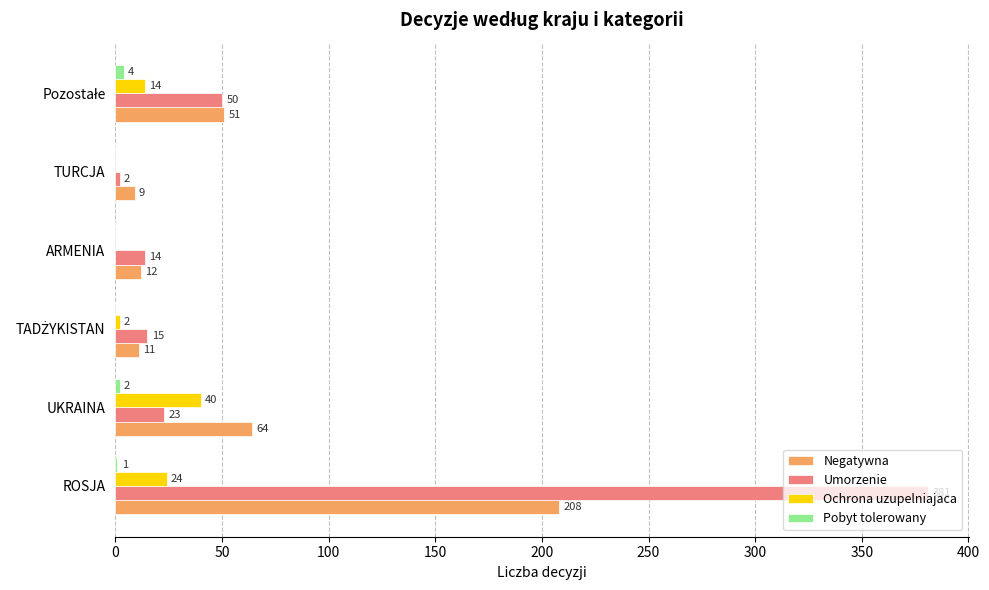

At which category does the chart reach its peak across all series?

ROSJA